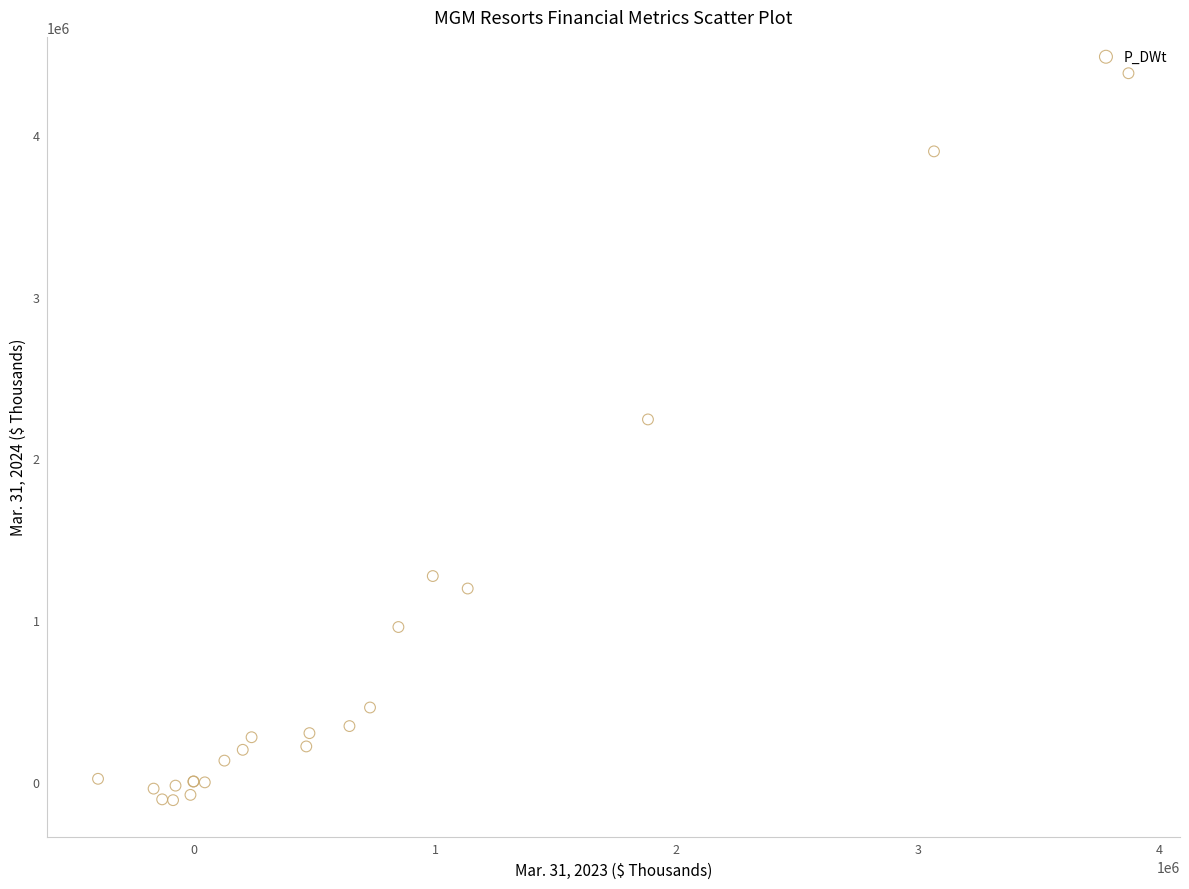

What Y value in the scatter plot is closest to 2134245?

2241095